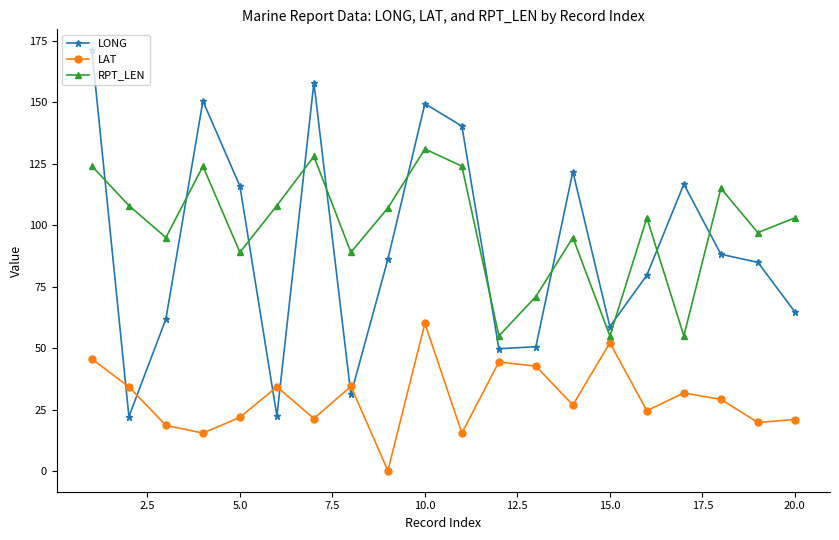

What is the sum of all RPT_LEN values?

1976.0